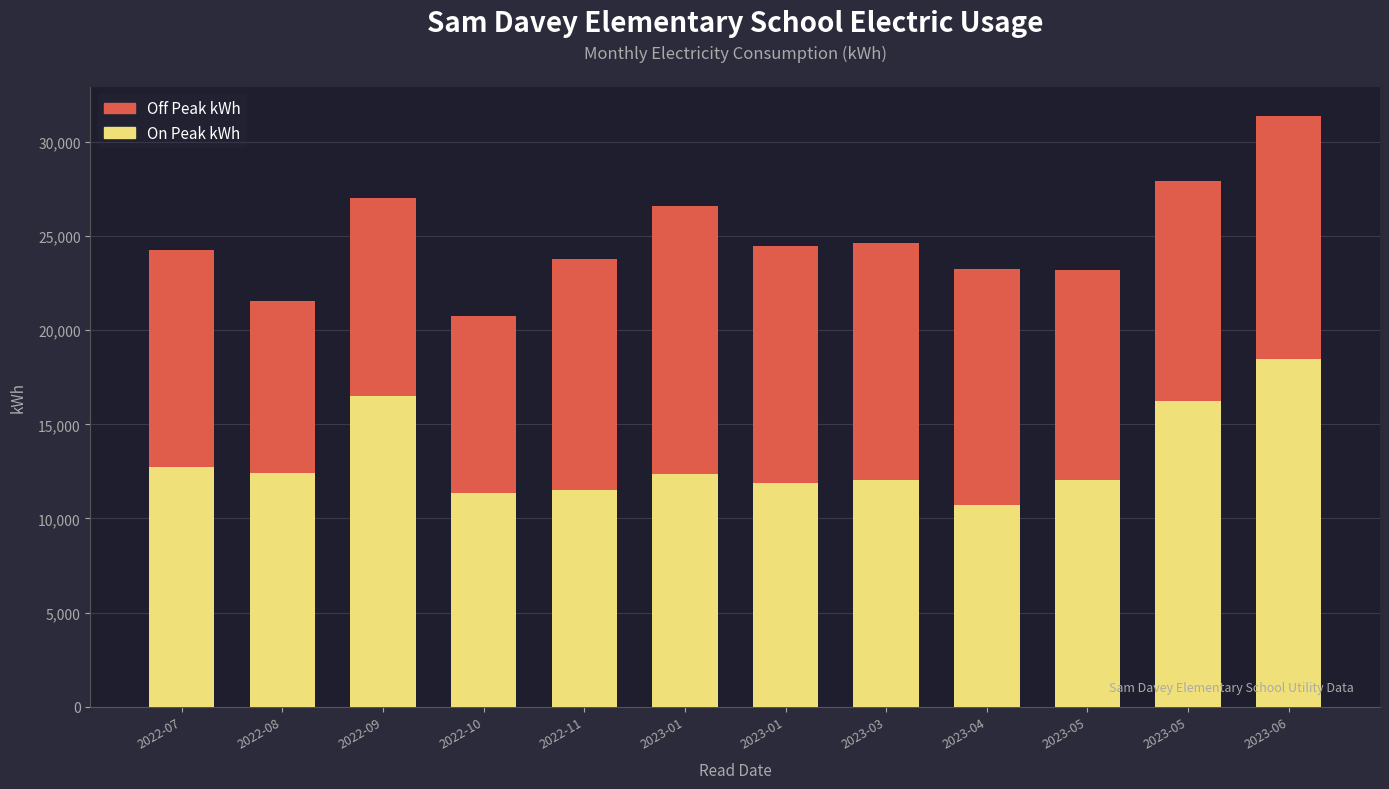

What is the label of the 2nd bar from the right?

2023-05